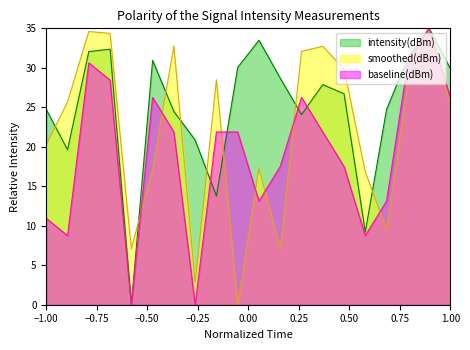

Which series ends up on top after the final intersection of smoothed(dBm) and intensity(dBm)?

intensity(dBm)